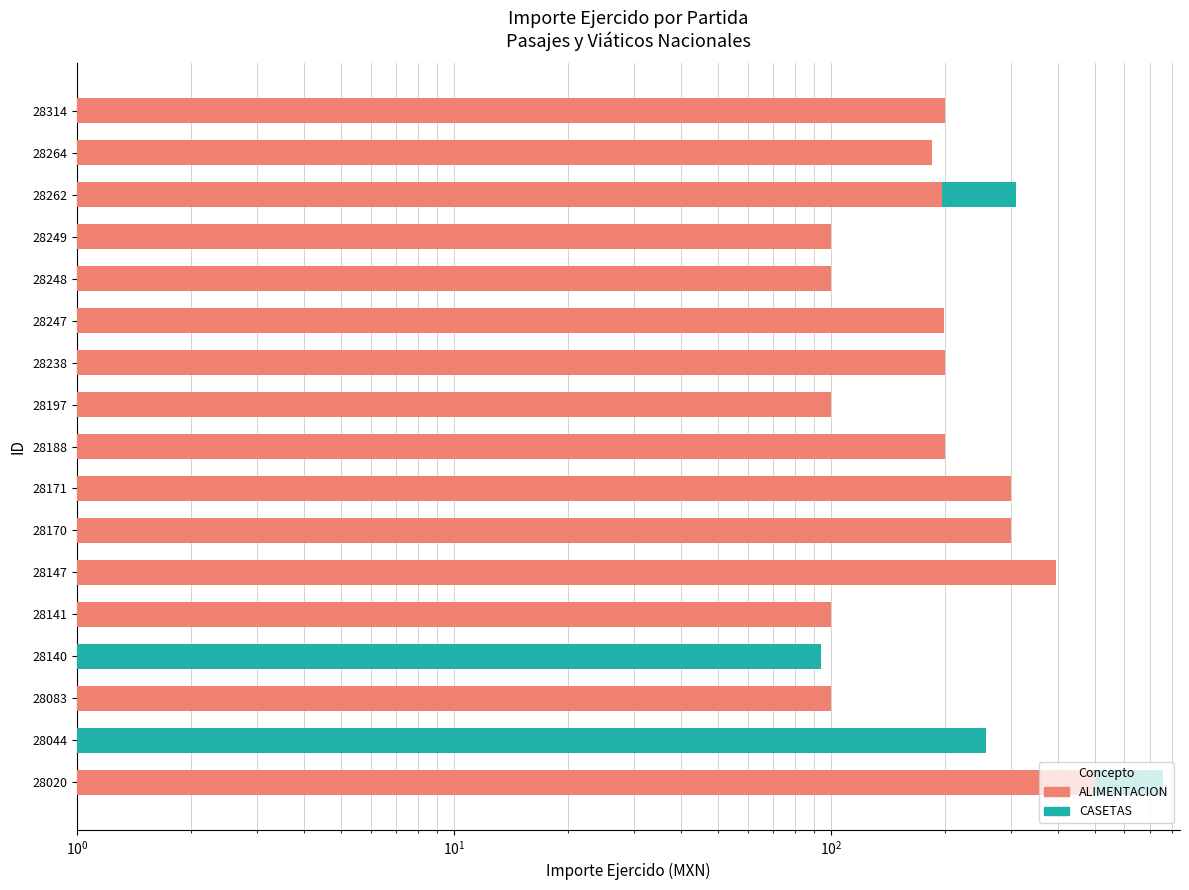

Reading right to left, what are all the values shown in this chart?

ALIMENTACION: 200.0	185.5	197.0	100.0	100.0	199.0	200.0	100.0	200.0	300.0	300.0	395.0	100.0	0.0	100.0	0.0	500.0
CASETAS: 0.0	0.0	112.0	0.0	0.0	0.0	0.0	0.0	0.0	0.0	0.0	0.0	0.0	94.0	0.0	258.0	259.0